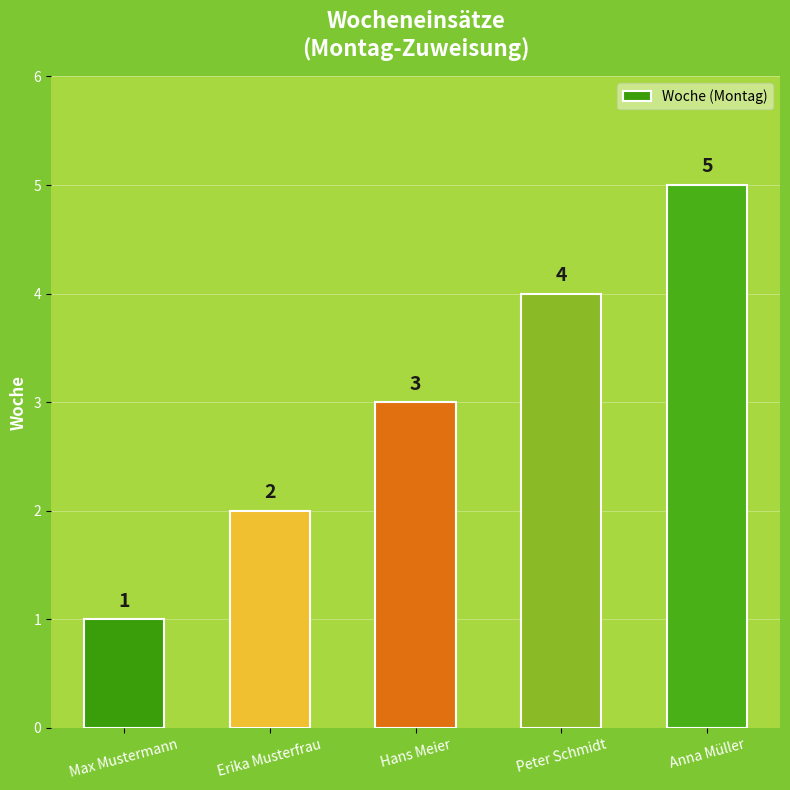

What is the label of the 3rd bar from the left?

Hans Meier